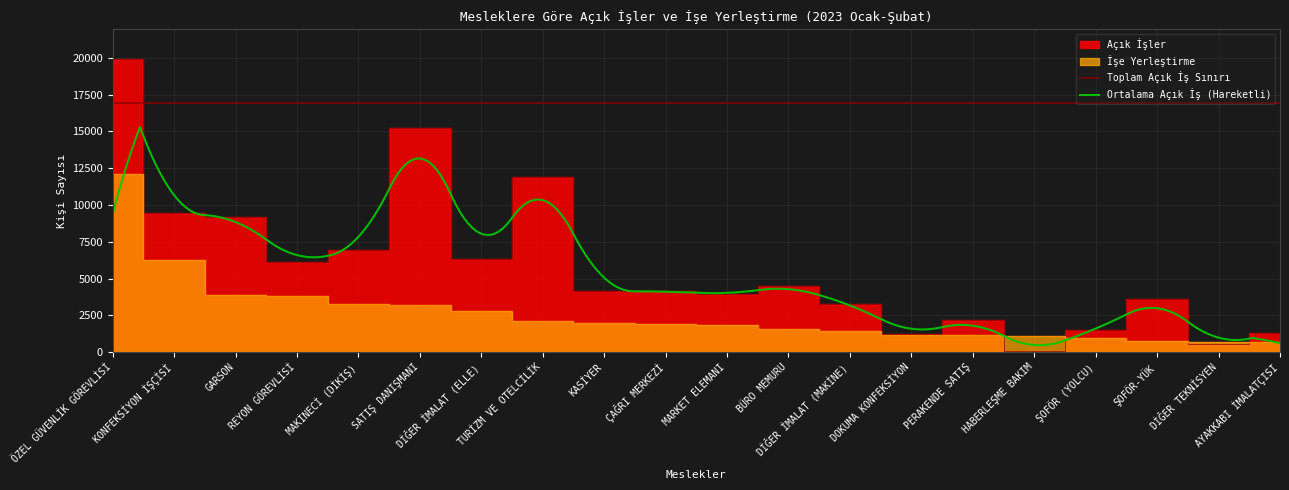

The value of Açık İşler at GARSON is 12238. True or false?

False